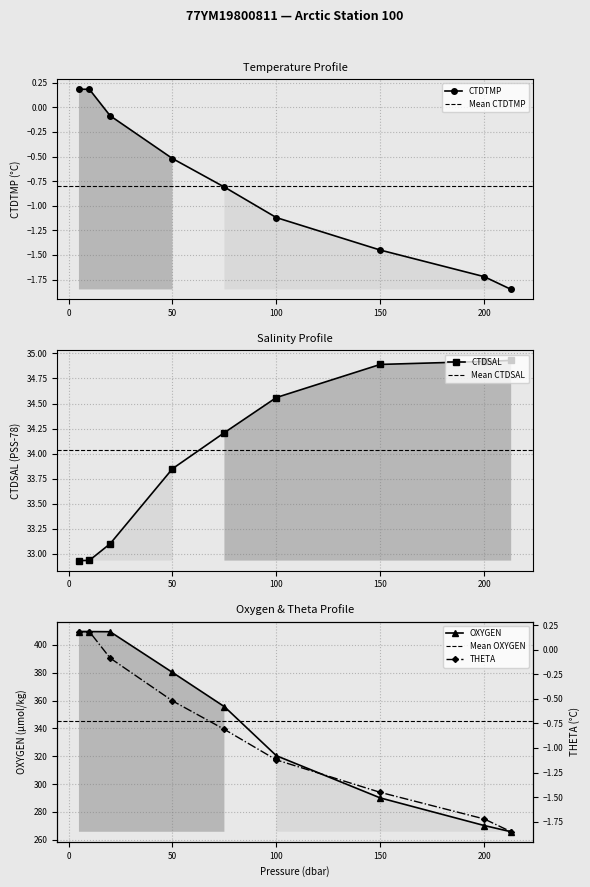

What is the sum of the CTDTMP values at 20.0 and 10.0?

0.1